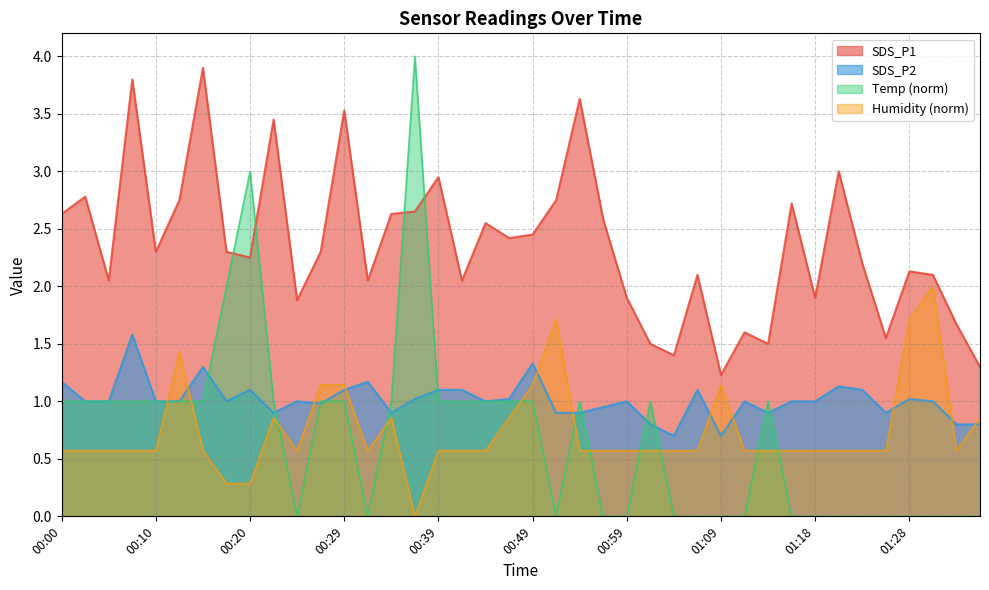

What is the greatest value displayed?

4.0